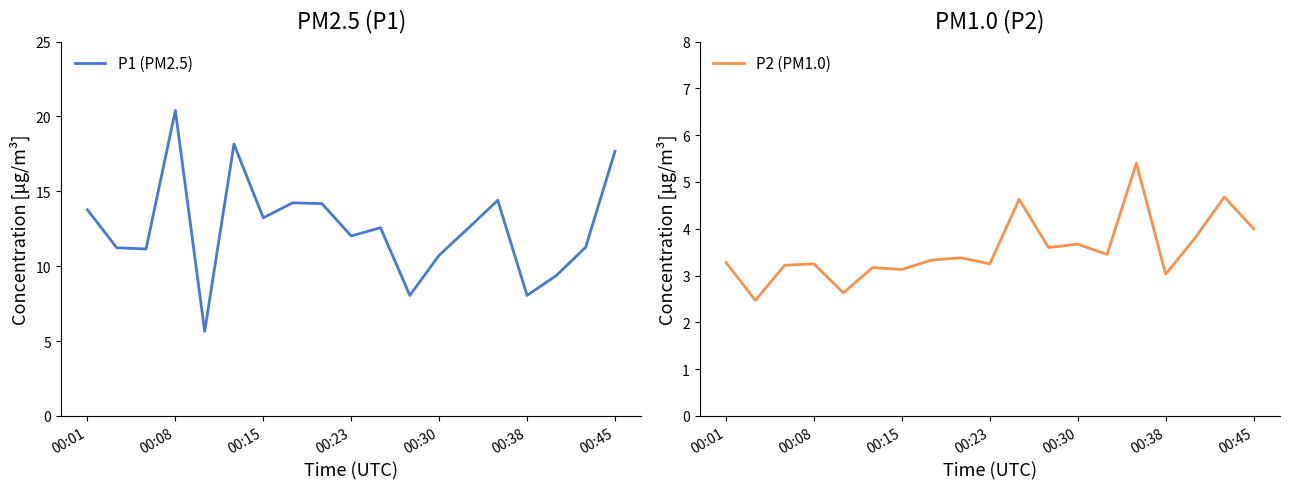

Reading left to right, list all the values displayed in this chart.

P1 (PM2.5): 13.8	11.2	11.2	20.4	5.7	18.1	13.2	14.2	14.2	12.0	12.6	8.1	10.7	12.6	14.4	8.1	9.4	11.3	17.7
P2 (PM1.0): 3.3	2.5	3.2	3.2	2.6	3.2	3.1	3.3	3.4	3.2	4.6	3.6	3.7	3.5	5.4	3.0	3.8	4.7	4.0